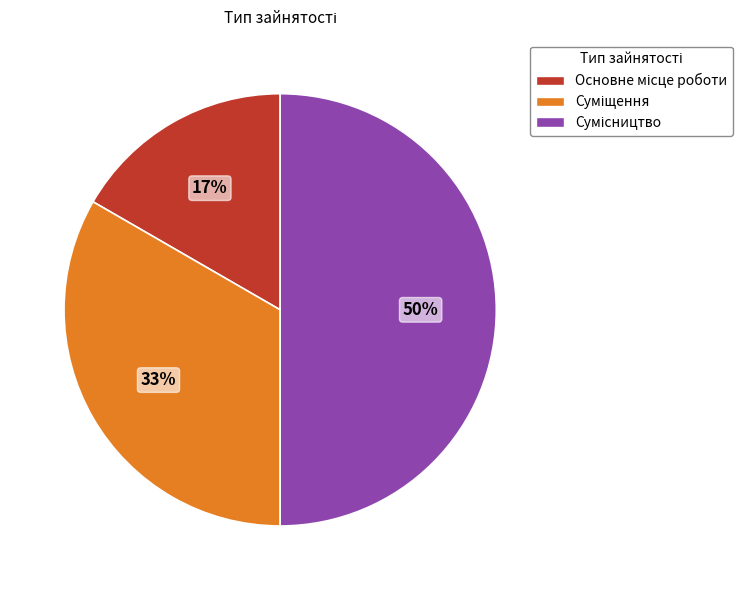

How many slices are in this pie chart?

3